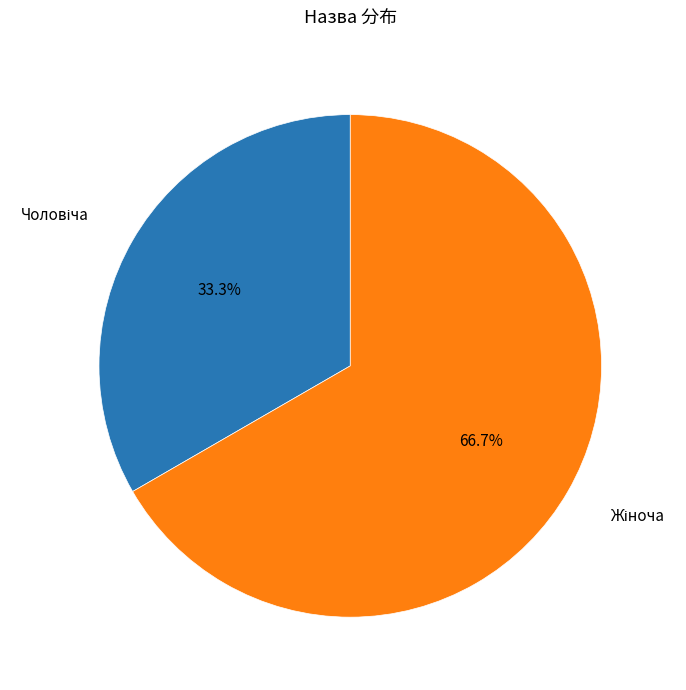

Is there any slice that represents more than half of the pie?

Yes